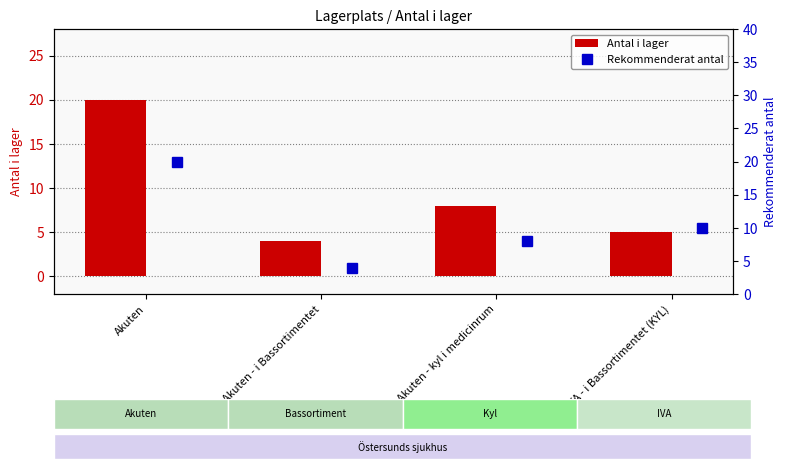

At how many categories does at least one series exceed 10?

1